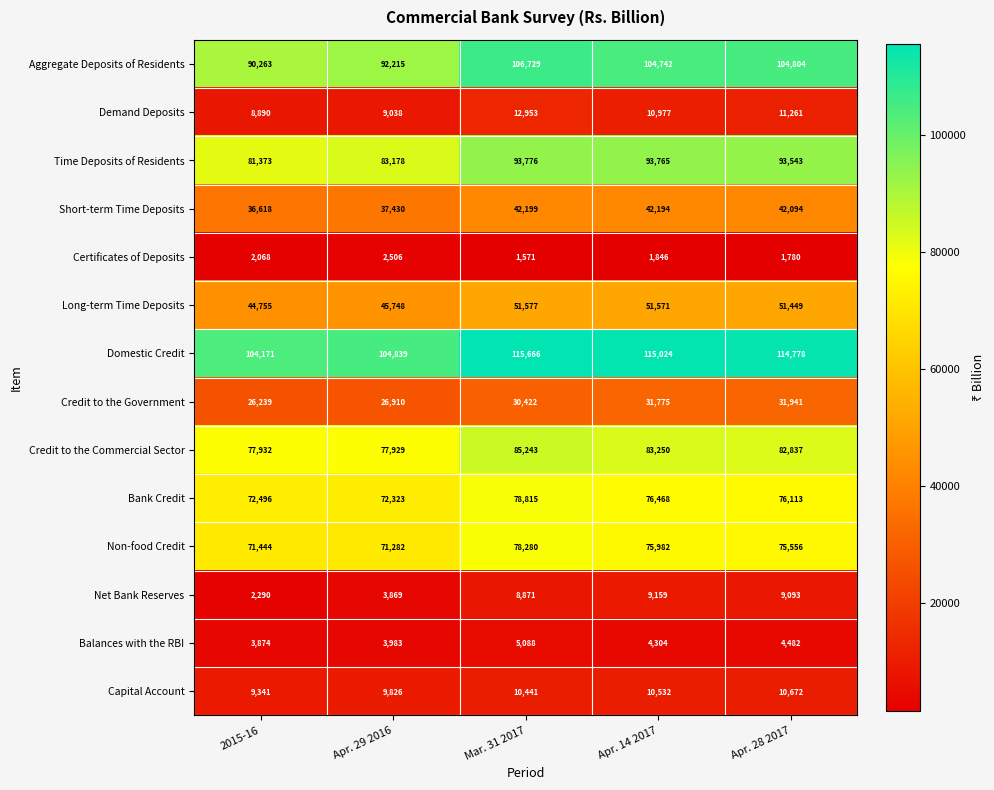

Is the value of Long-term Time Deposits at Apr. 28 2017 greater than the value of Domestic Credit at Apr. 28 2017?

No